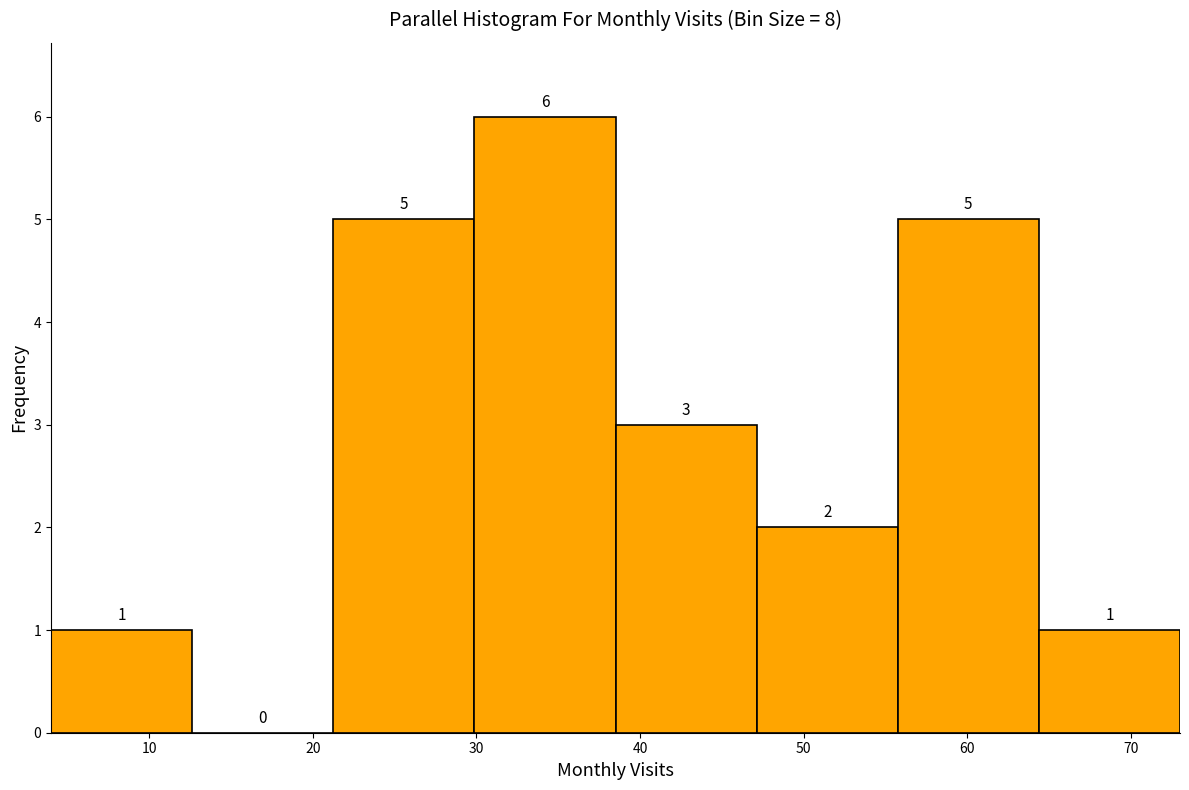

Reading left to right, transcribe this chart: for each bar, give the range it covers on the x-axis and its height. The bar edges are not printed on the chart, so give them approximately, as read against the axis.

4 to 13: 1
13 to 21: 0
21 to 30: 5
30 to 39: 6
39 to 47: 3
47 to 56: 2
56 to 64: 5
64 to 73: 1